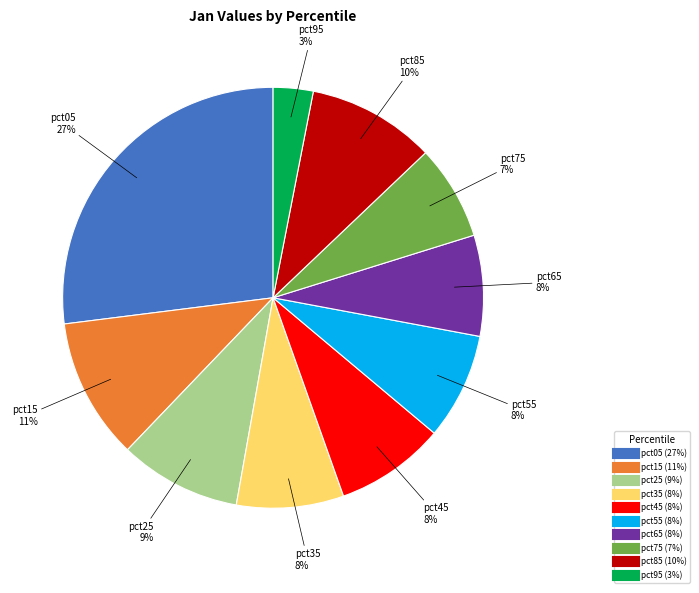

Between pct65 and pct05, which is larger?

pct05